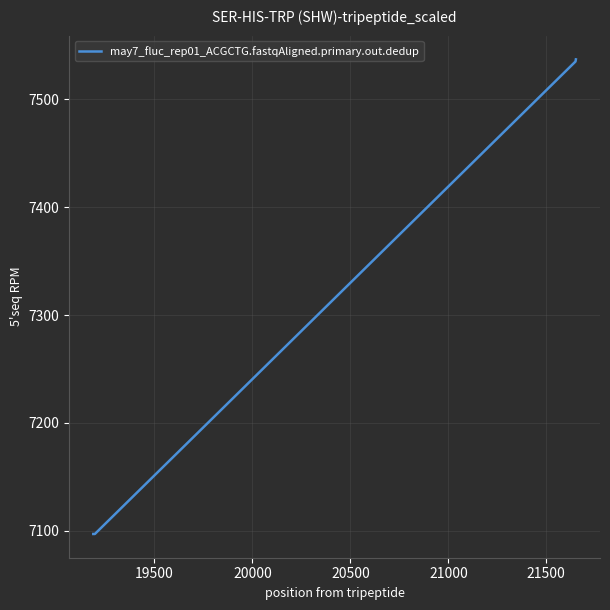

What is the difference between the second highest and minimum values?

438